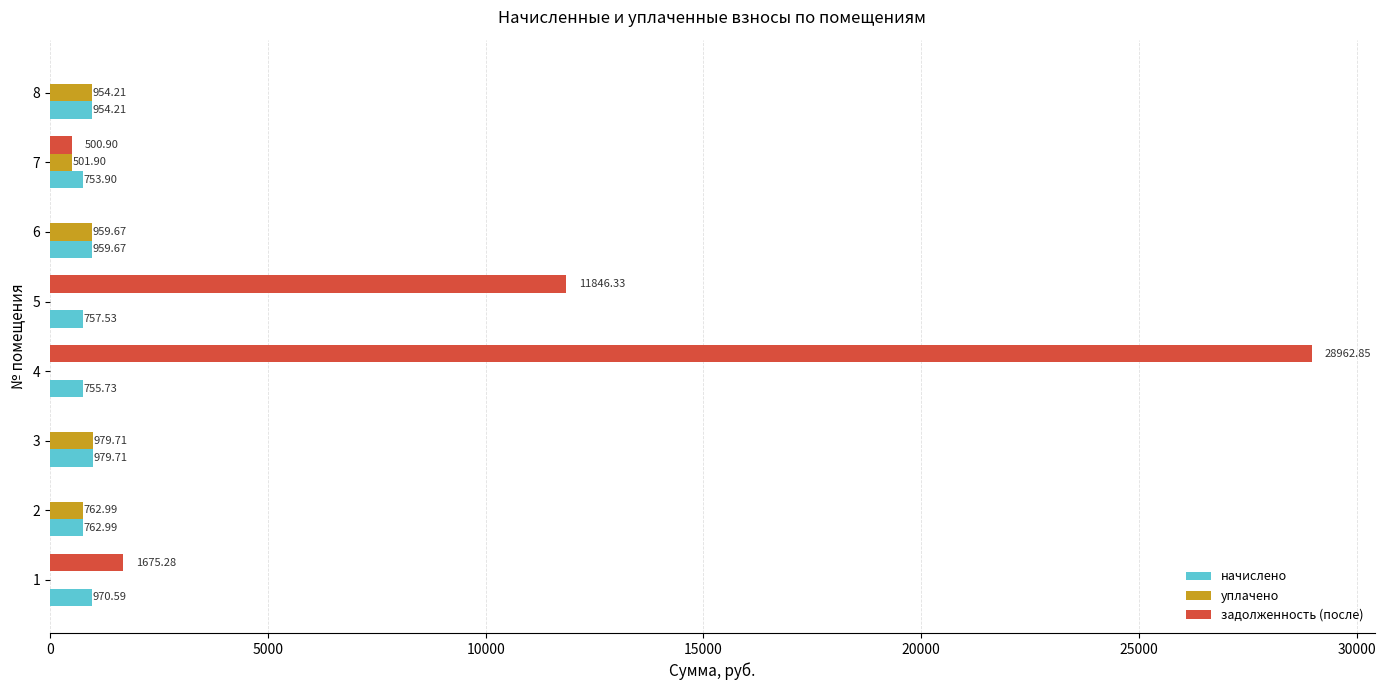

Which series changed the most between 5 and 8?

задолженность (после)